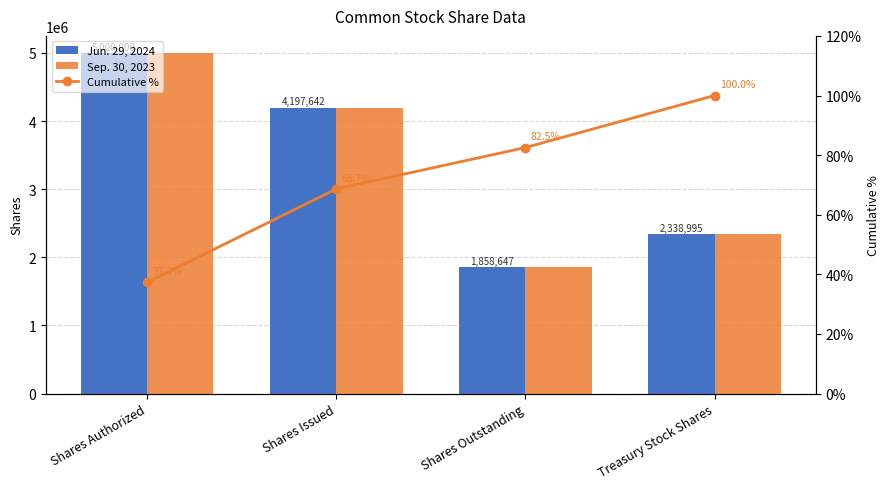

Is it true that Cumulative % equals 82.5 at Shares Outstanding?

True